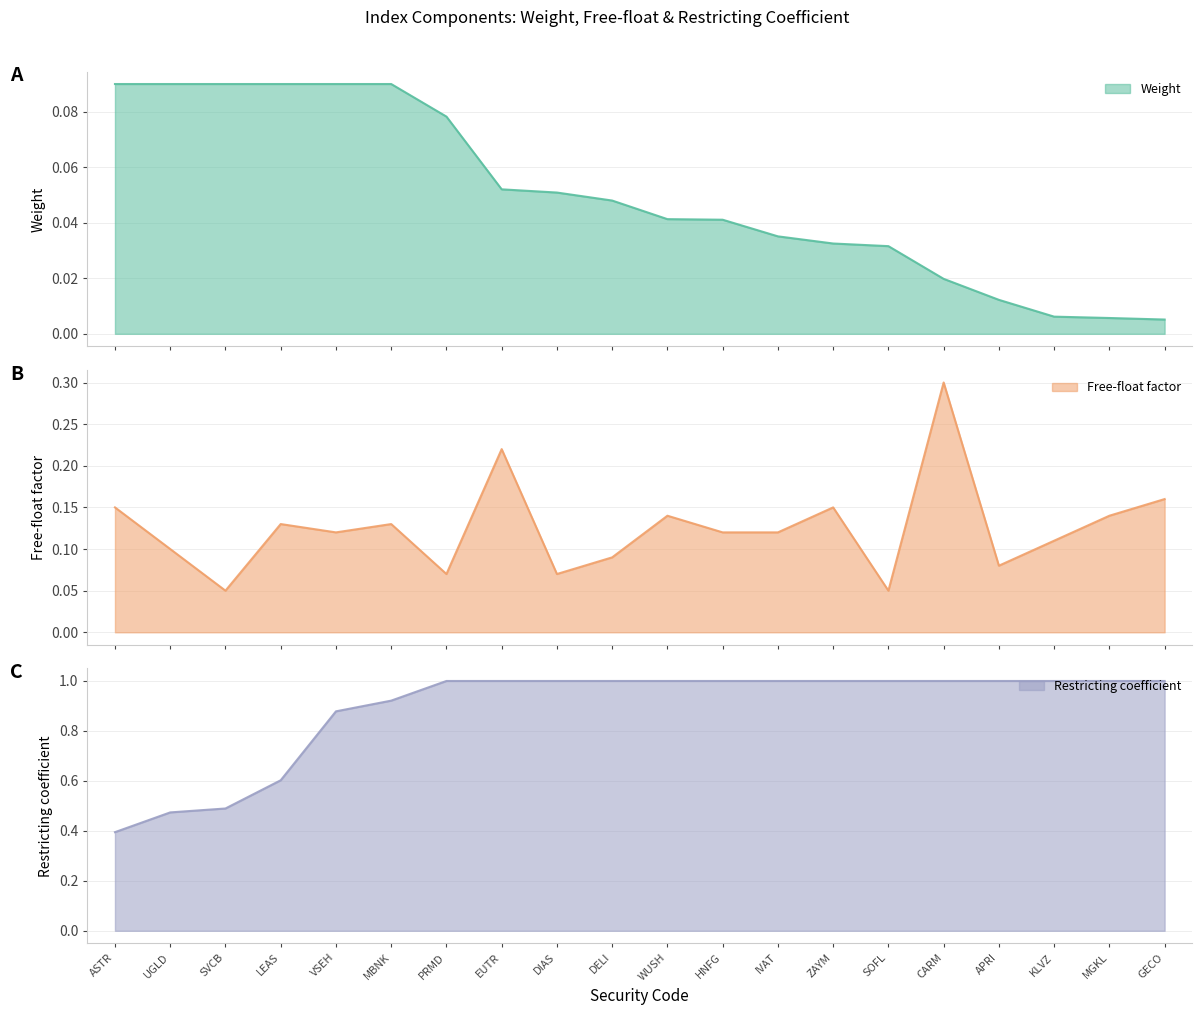

How many intersections are there between Weight and Free-float factor?

4